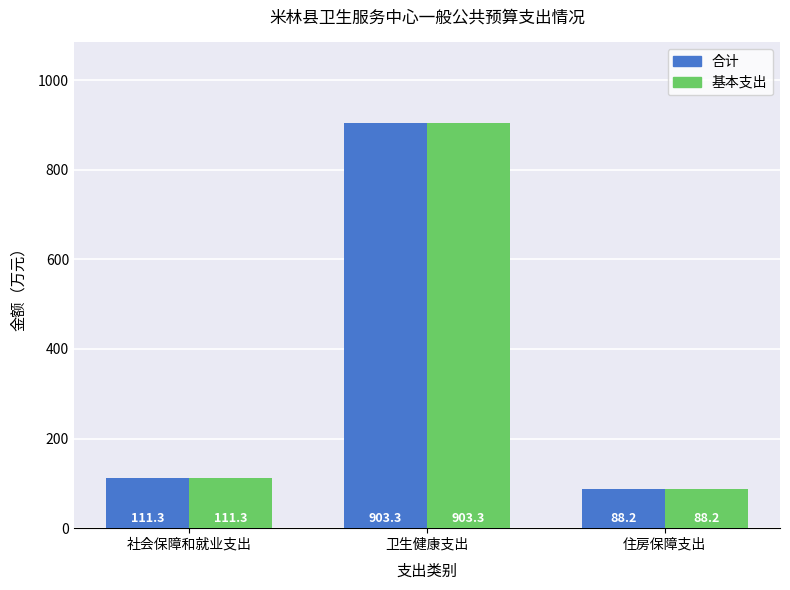

Rank the categories by 基本支出 value from highest to lowest.

卫生健康支出, 社会保障和就业支出, 住房保障支出